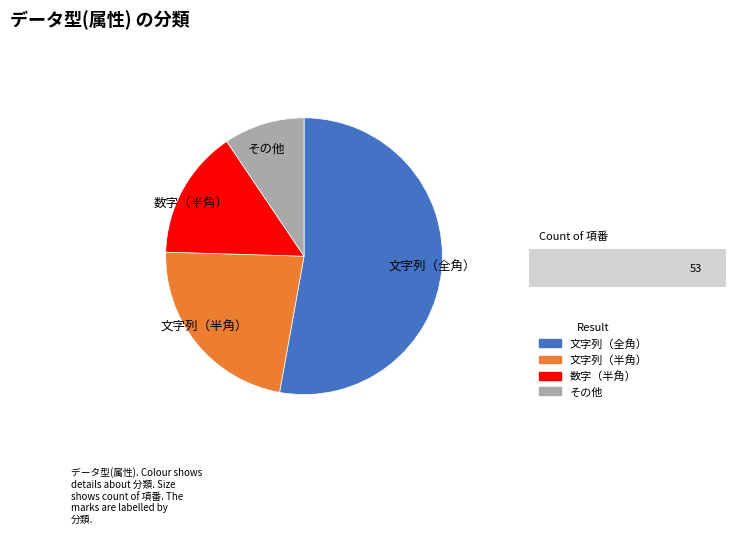

What is the ratio of the value at 数字（半角） to the value at 文字列（全角）?

0.3